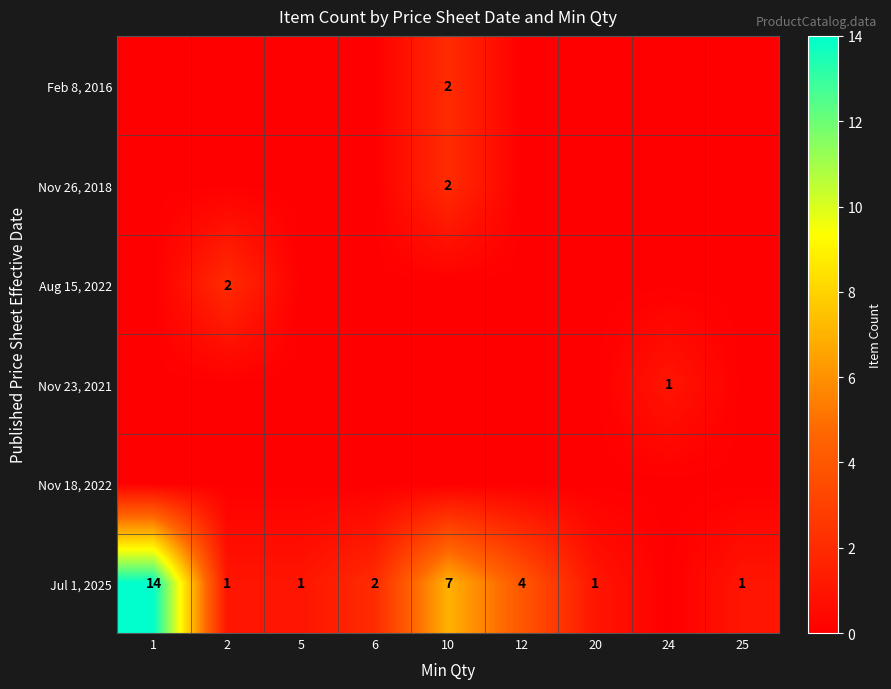

What is the difference between the Jul 1, 2025 values at 12 and 2?

3